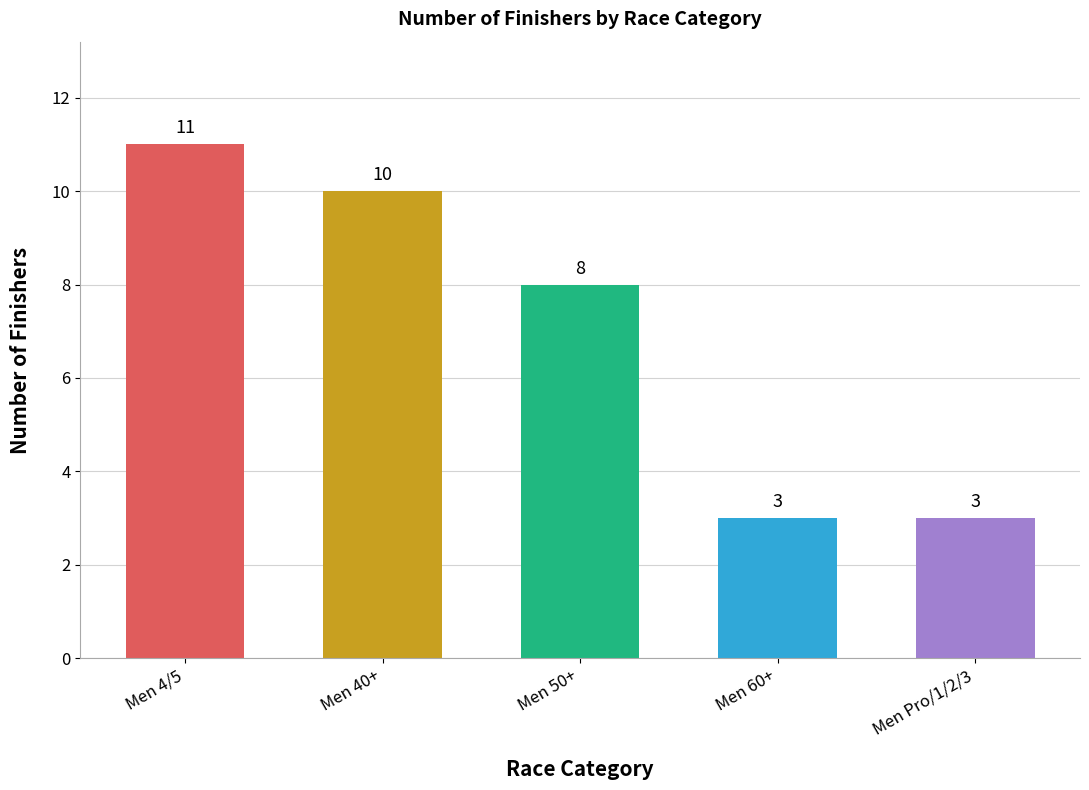

The value at Men 50+ is 5. True or false?

False